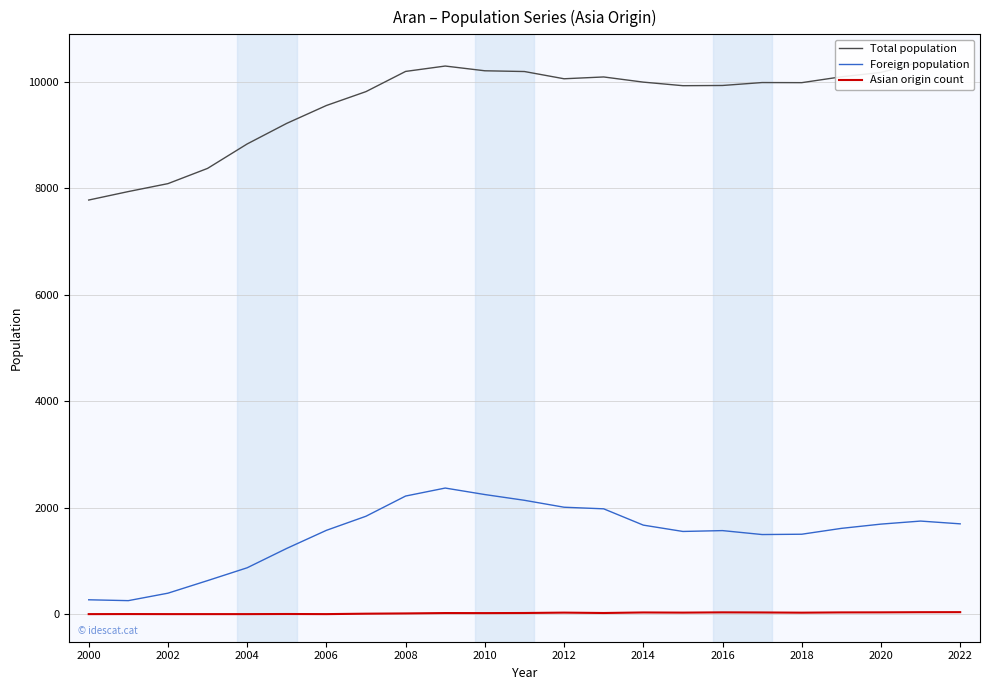

How many lines are shown in the chart?

3